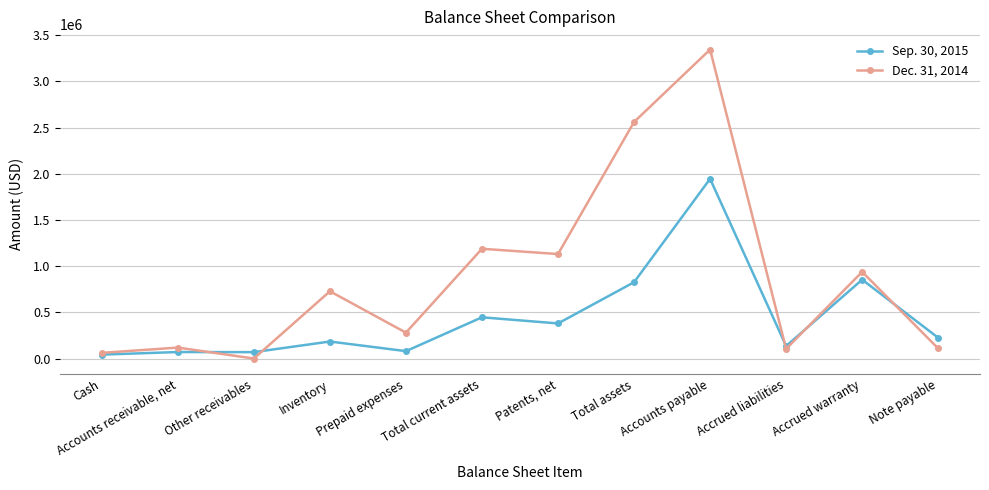

What is the total value across all series at Inventory?

912597